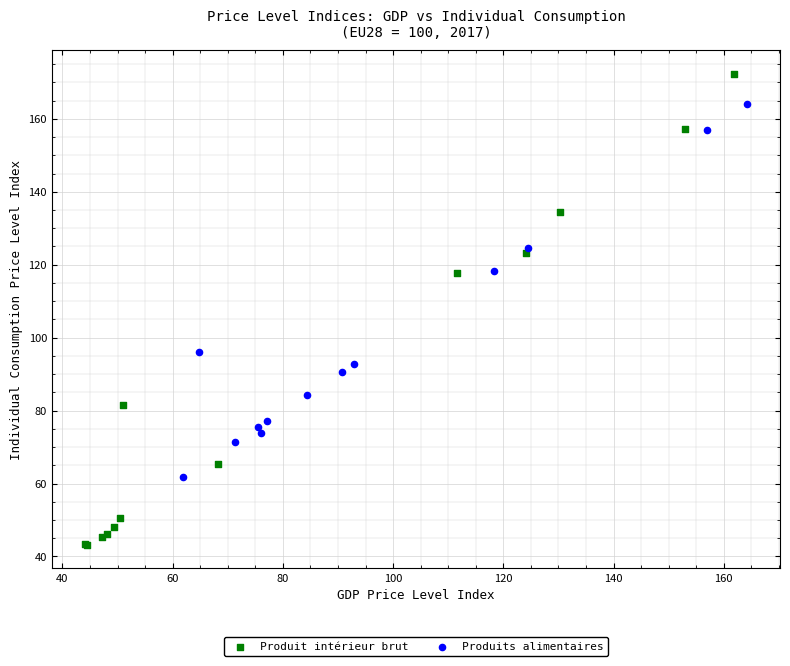

Which series contains the lowest Y value?

Produit intérieur brut